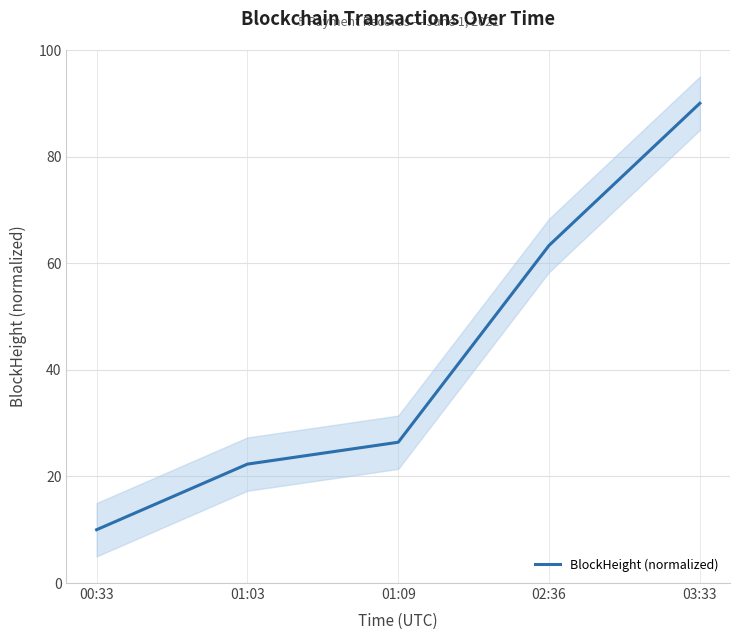

Where does the data first go above 26?

01:09